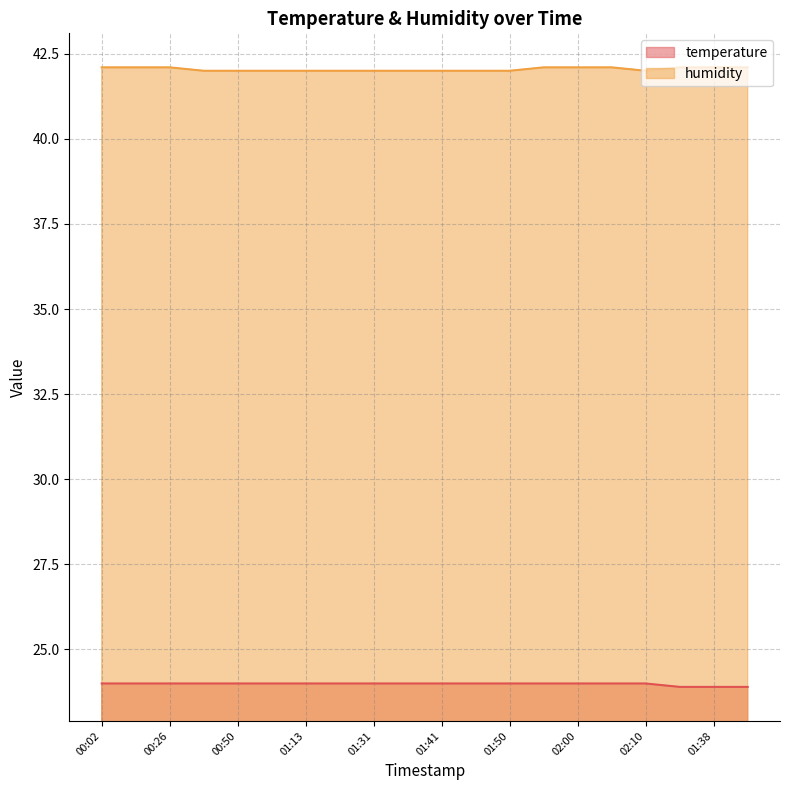

What is the sum of the temperature values at 00:02 and 00:26?

48.0